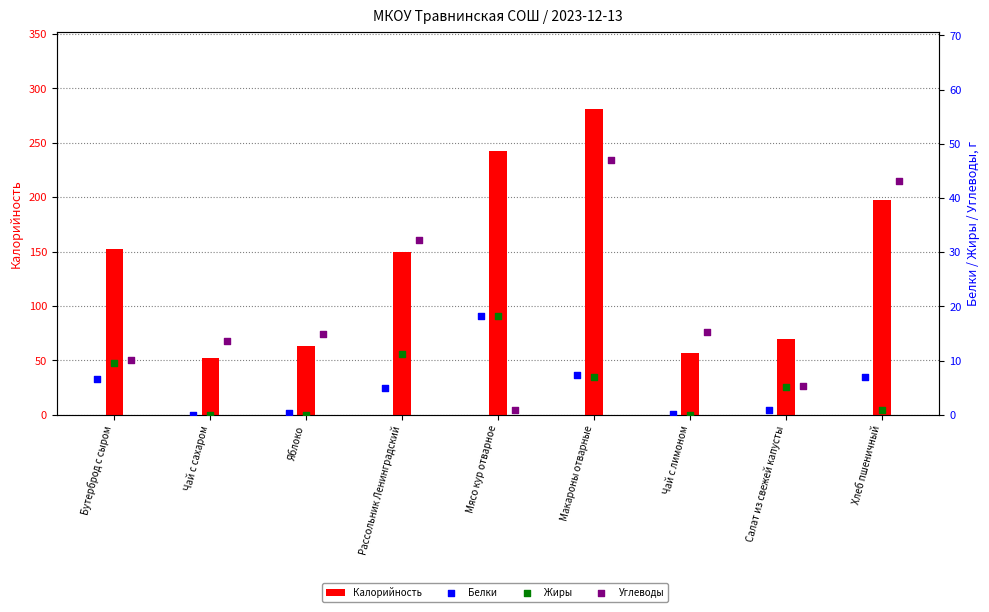

Which series has the widest spread of Y values?

Калорийность